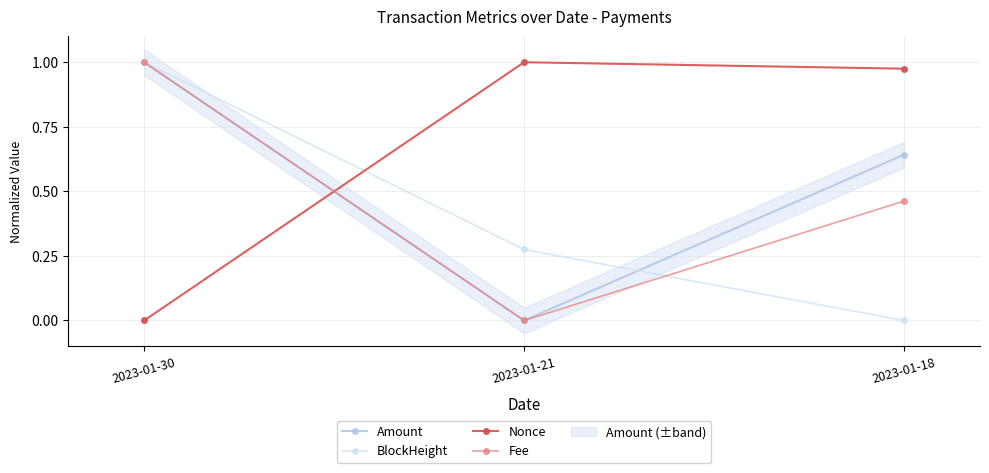

List the series in order of their overall mean, lowest first.

BlockHeight, Fee, Amount, Nonce